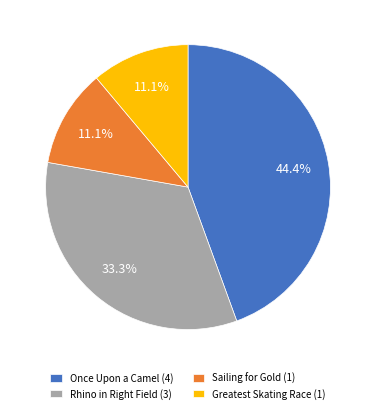

Combined, what portion of the pie is Once Upon a Camel (4) and Greatest Skating Race (1)?

55.6%